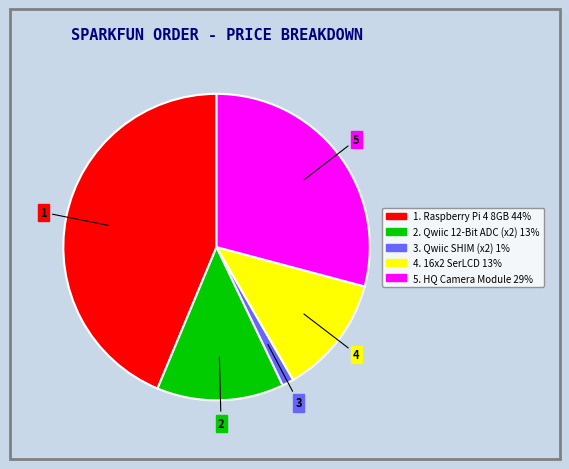

Does any single category account for the majority?

No